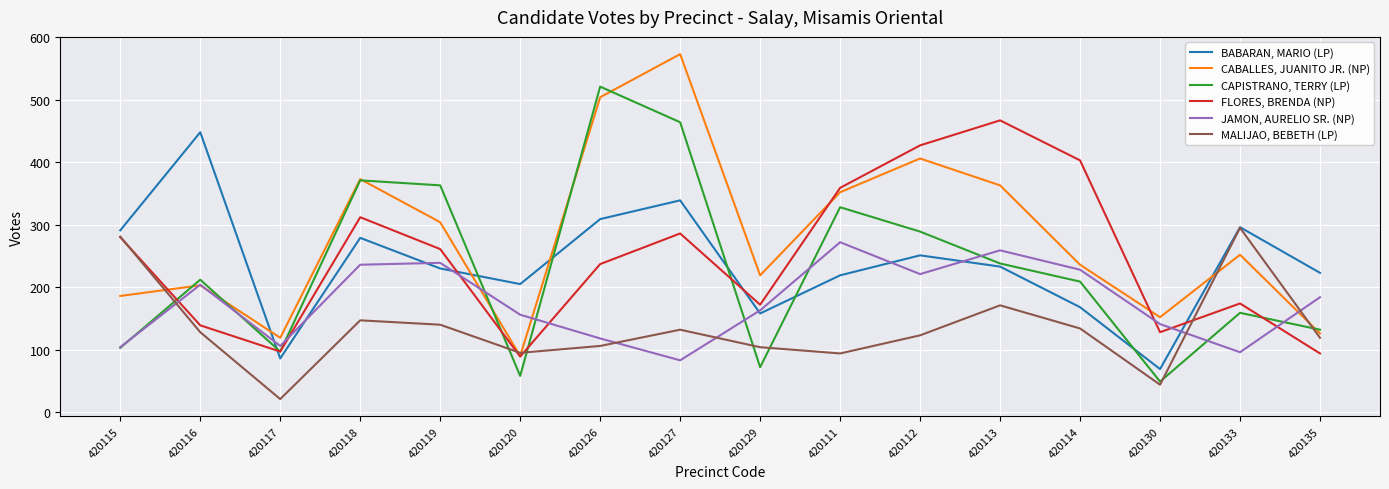

What is the smallest value displayed?

21